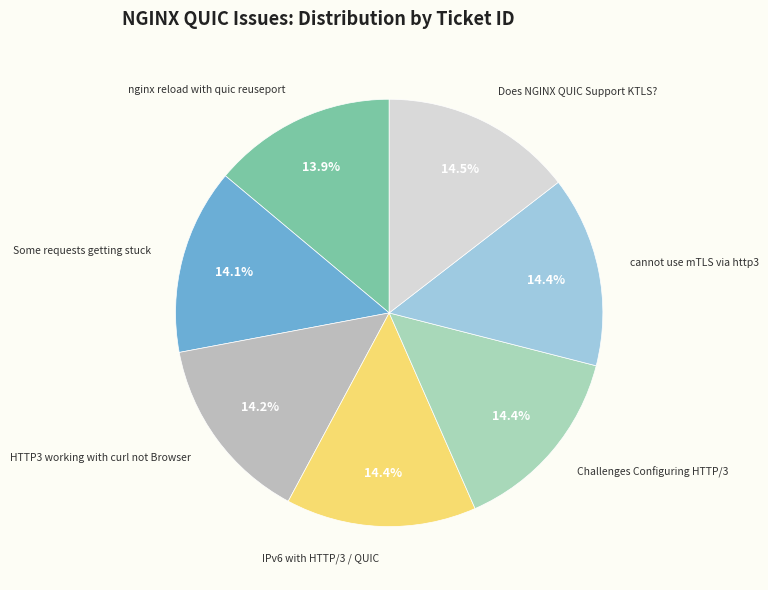

Count the number of slices in the pie.

7